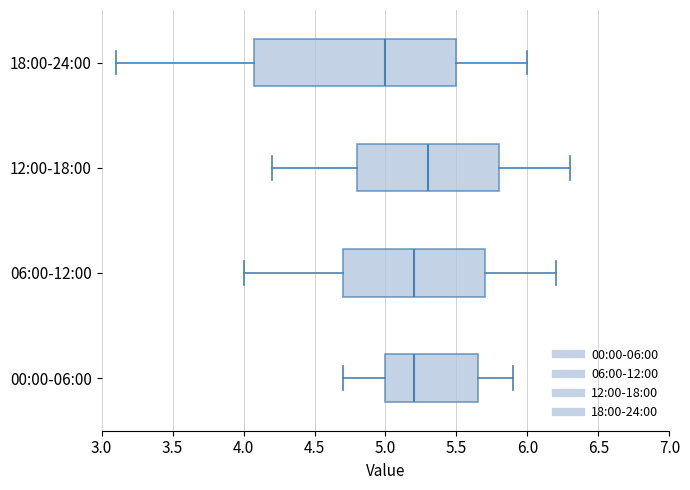

Which box is the widest, from its left edge to its right edge?

18:00-24:00